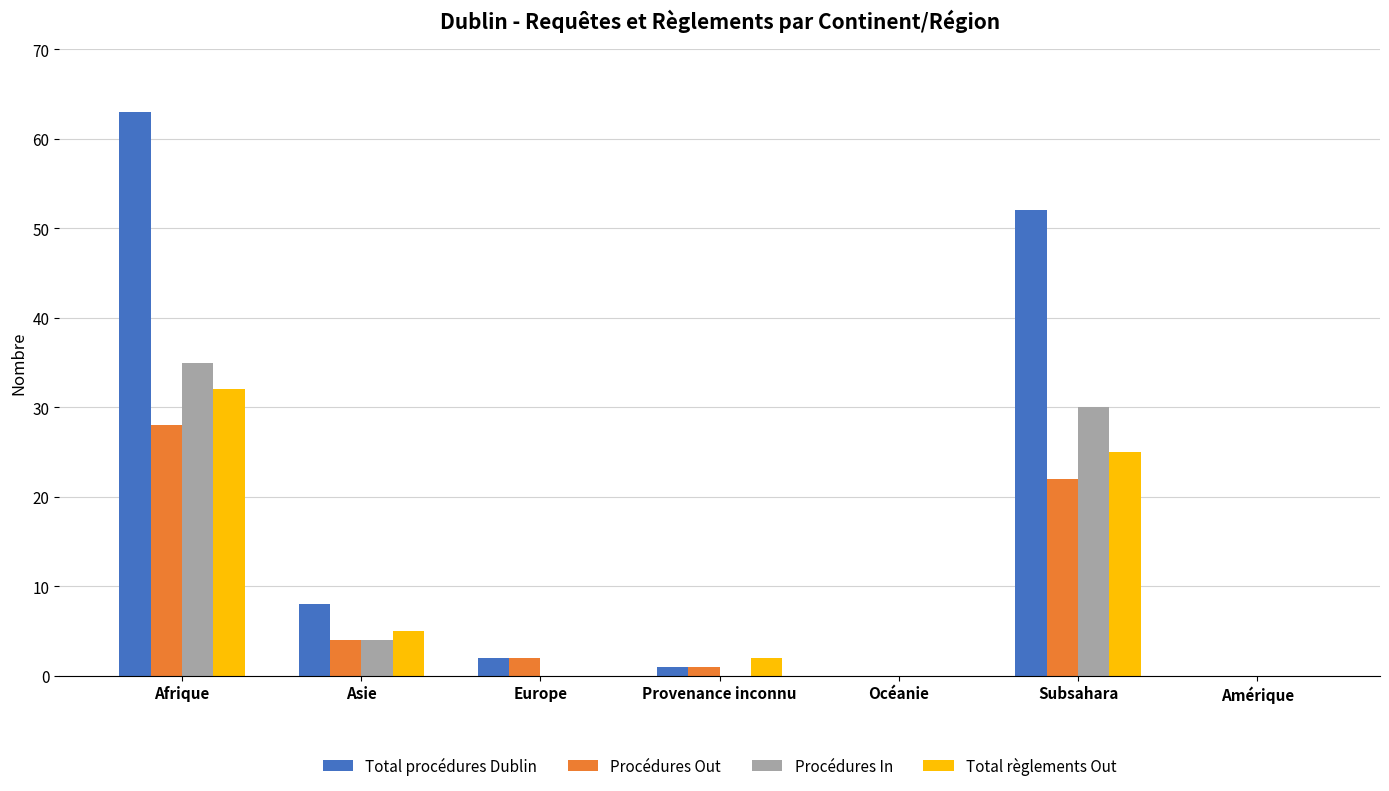

Where is Total procédures Dublin nearest to the value 31?

Subsahara